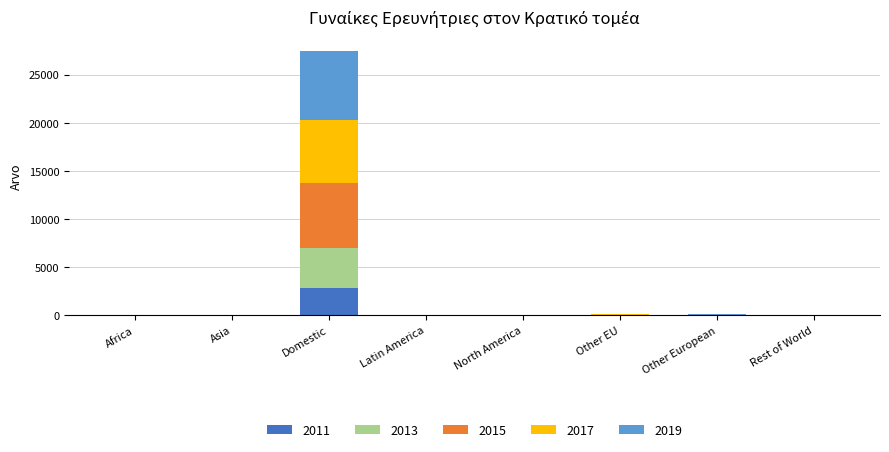

Which category has the highest value in the 2011 series?

Domestic